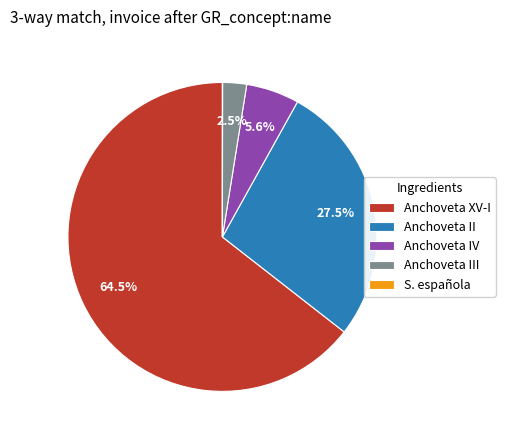

Does Anchoveta XV-I account for over 50% of the chart?

Yes